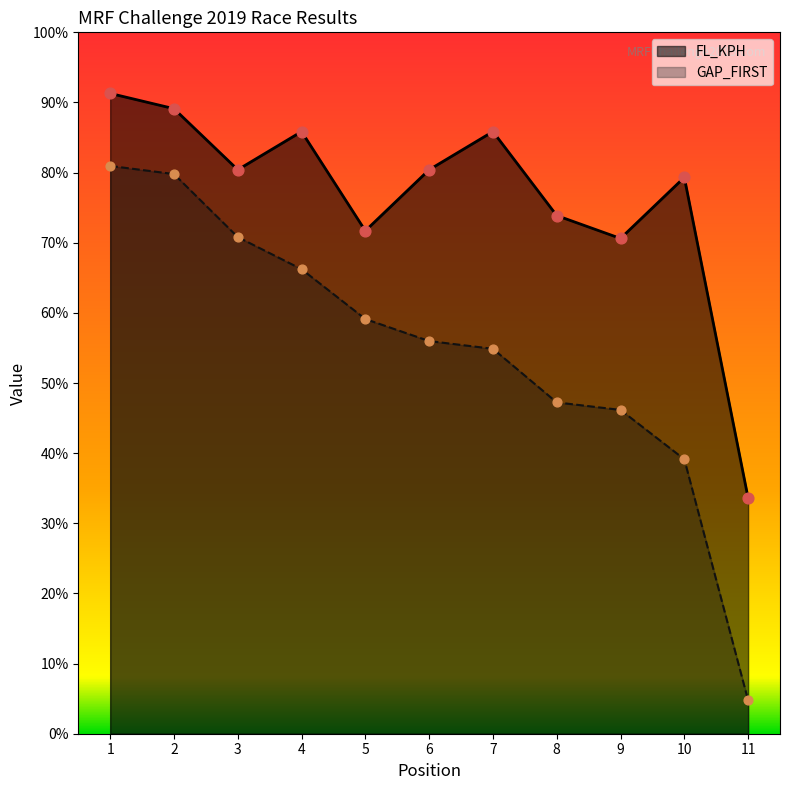

What are all the series names shown in the legend?

FL_KPH, GAP_FIRST